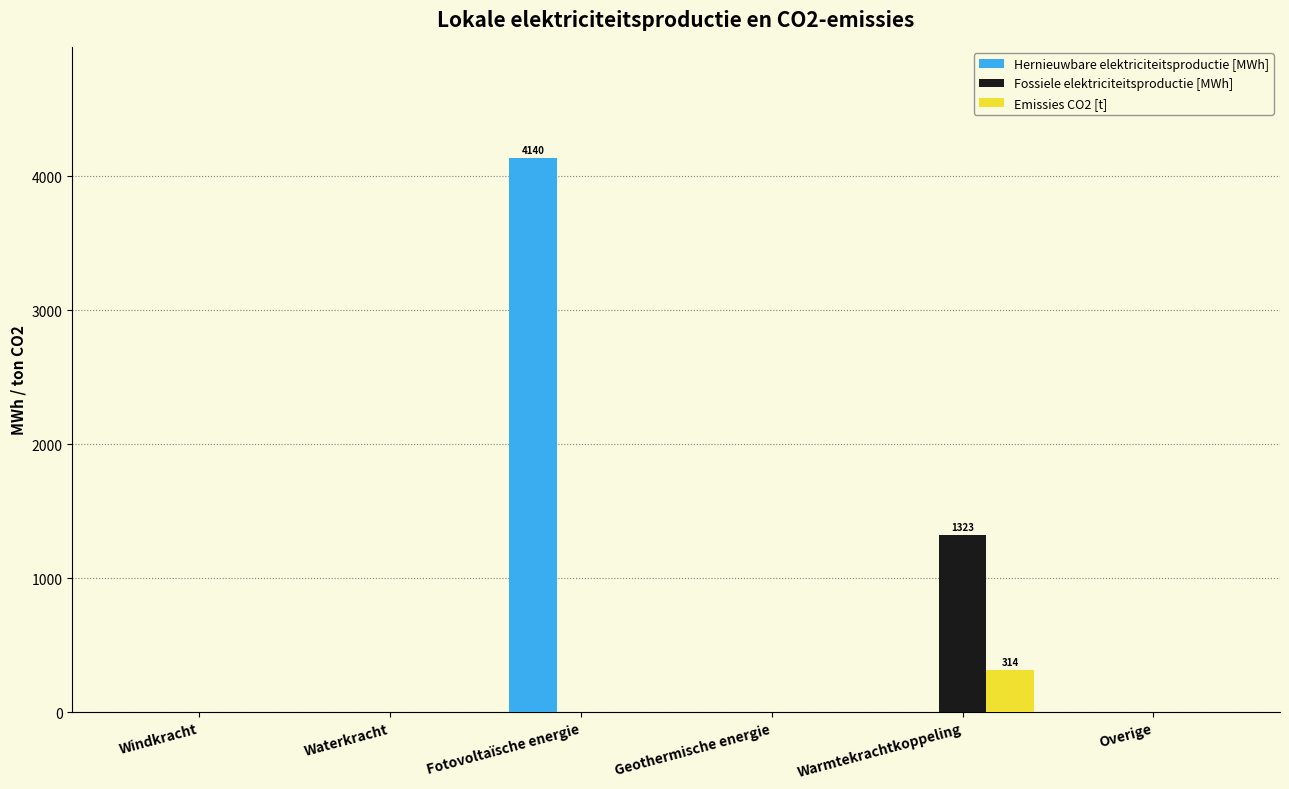

Which series has the widest spread of values?

Hernieuwbare elektriciteitsproductie [MWh]